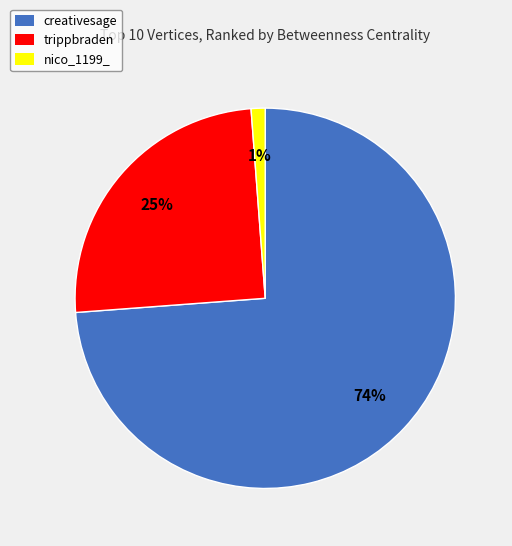

How many slices are in this pie chart?

3